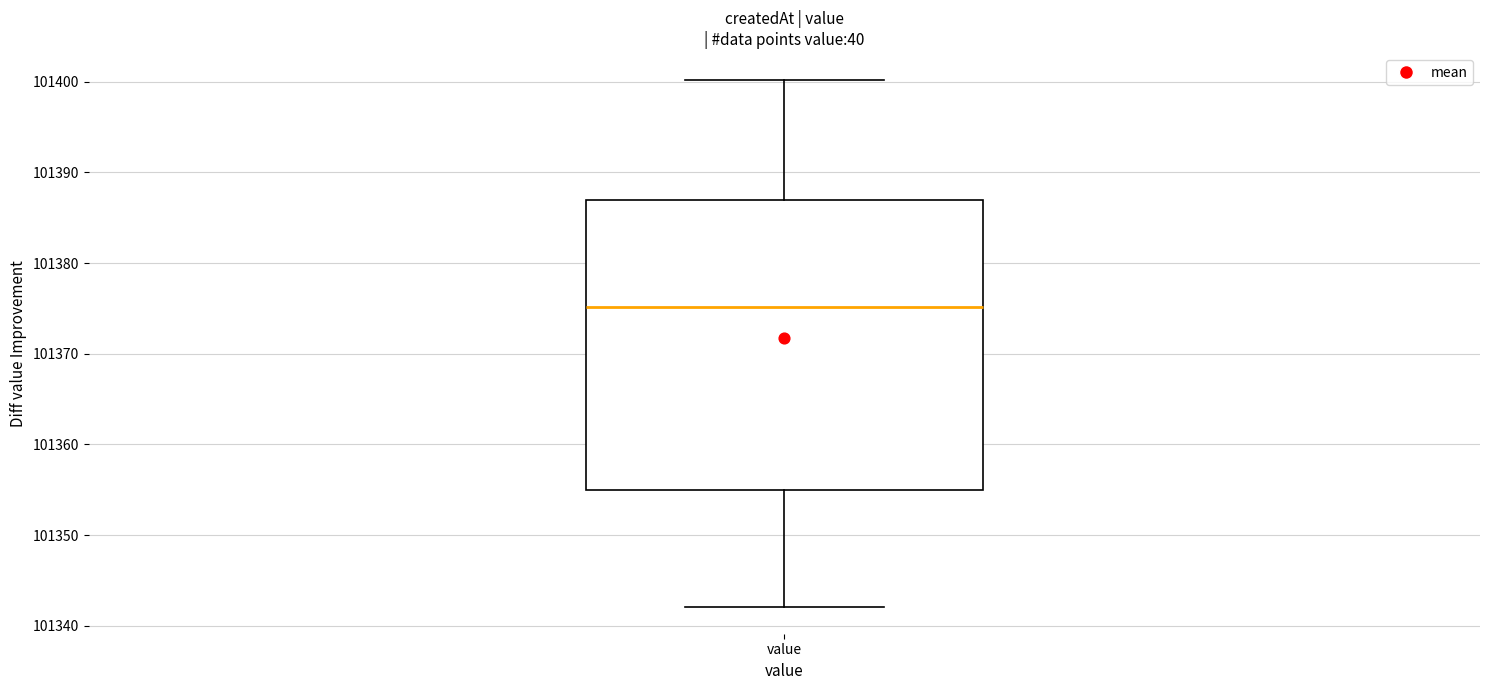

Read this box plot against the y-axis: the position of the median line, the range covered by the box, and the ends of both whiskers. The values are not printed on the chart, so give them approximately, as read against the axis.

median 101375, box 101355 to 101387, whiskers 101342 to 101400